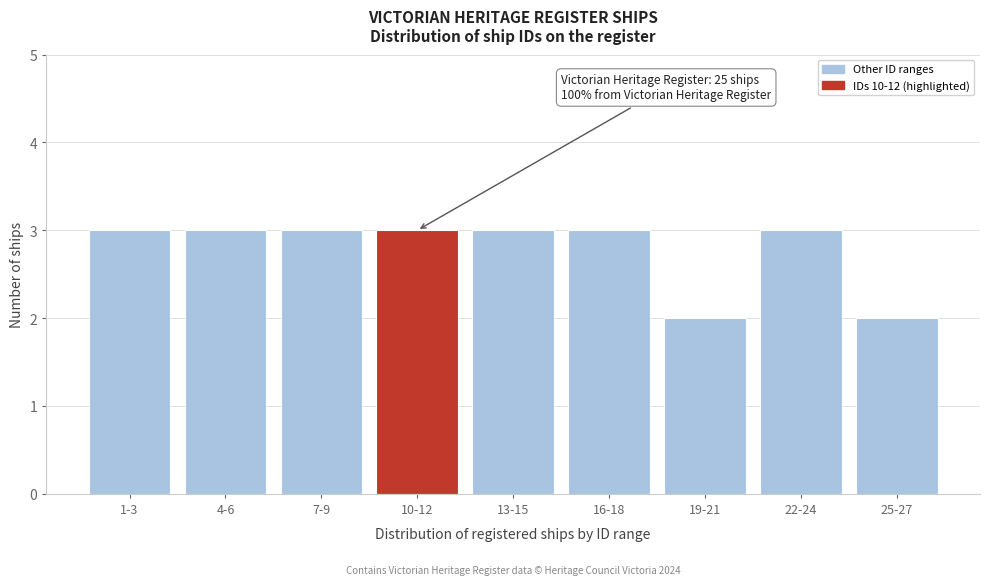

Reading right to left, list all the values displayed in this chart.

25-27=2	22-24=3	19-21=2	16-18=3	13-15=3	10-12=3	7-9=3	4-6=3	1-3=3